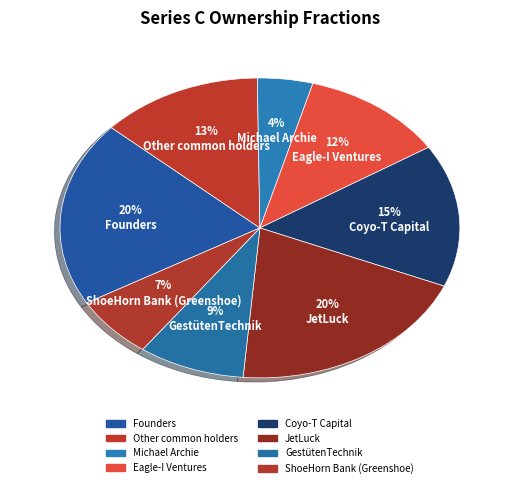

True or false: JetLuck accounts for 14% of the total.

False